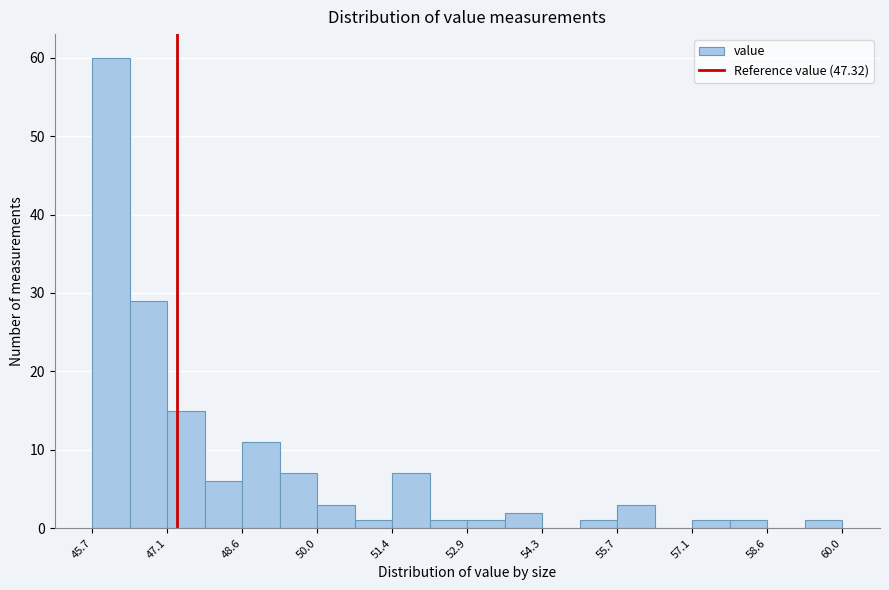

Read against the x-axis, roughly where is the centre of the tallest bar?

46.0